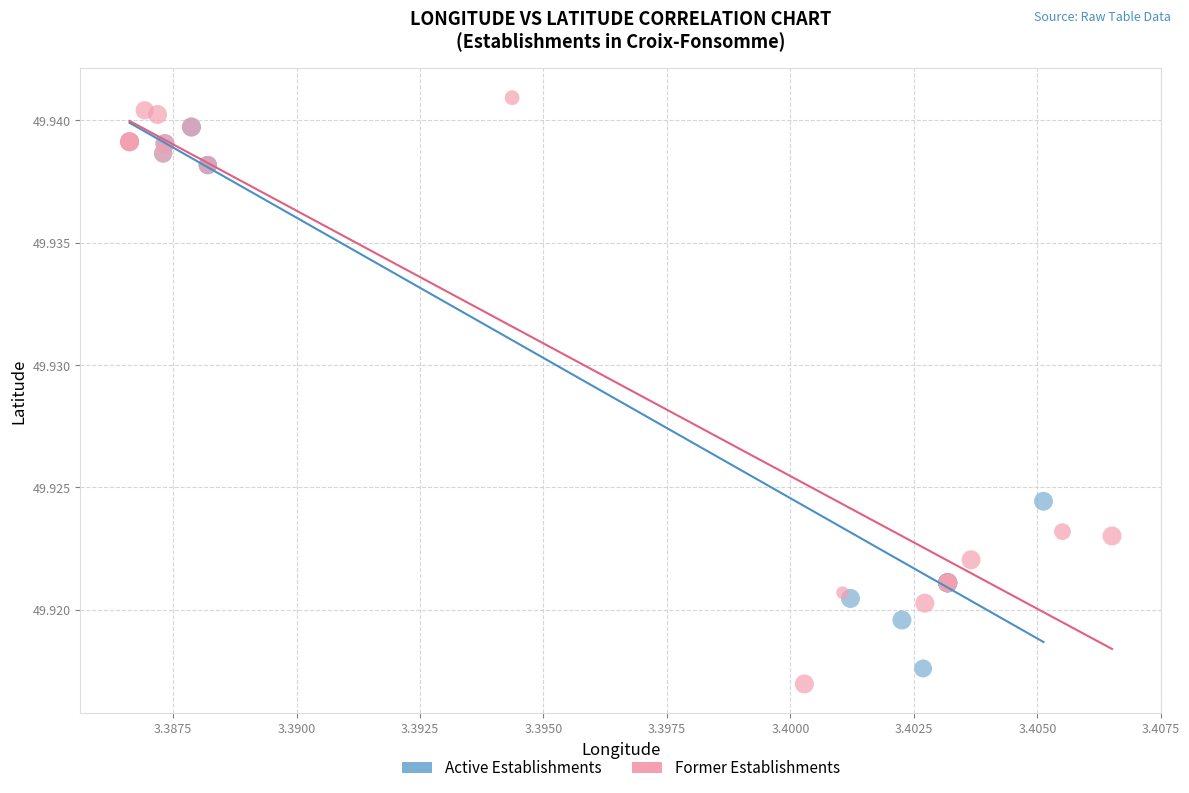

Which series has the widest spread of Y values?

Former Establishments